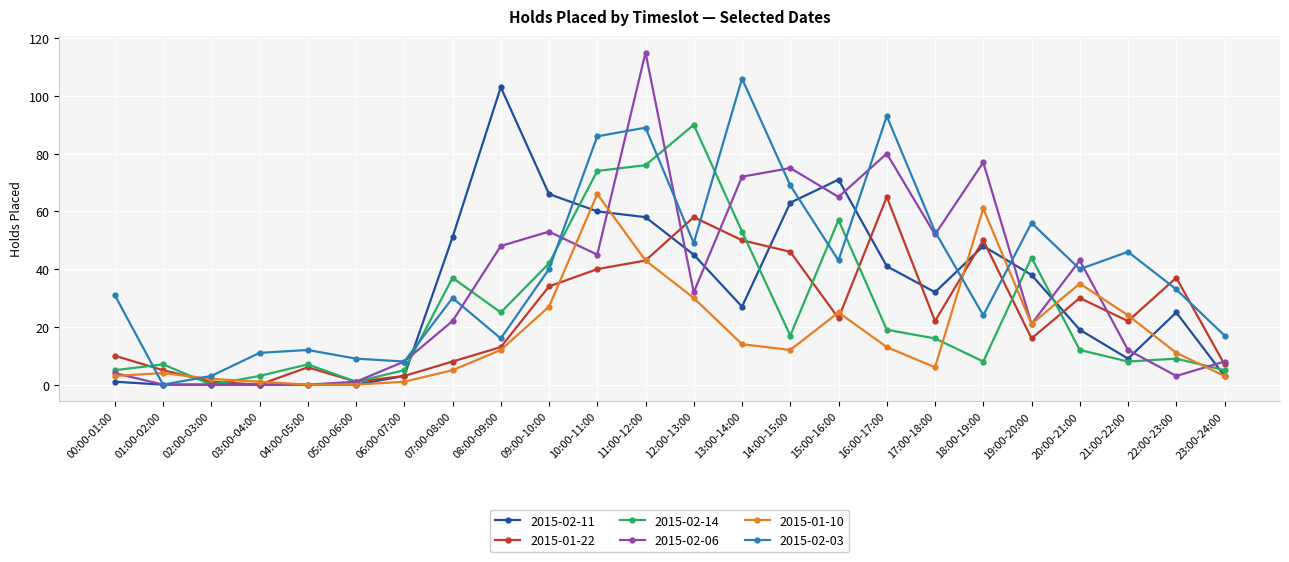

What are all the series names shown in the legend?

2015-02-11, 2015-01-22, 2015-02-14, 2015-02-06, 2015-01-10, 2015-02-03